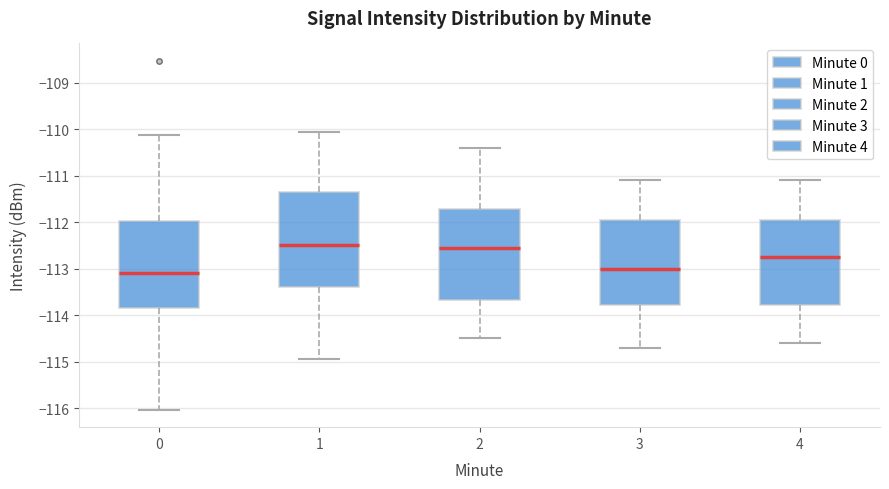

Reading left to right, read every box against the y-axis: the position of its median line, the range the box covers, and the ends of its whiskers. The values are not printed on the chart, so give them approximately, as read against the axis.

0: median -113.1, box -113.8 to -112.0, whiskers -116.0 to -110.1
1: median -112.5, box -113.4 to -111.3, whiskers -114.9 to -110.1
2: median -112.5, box -113.7 to -111.7, whiskers -114.5 to -110.4
3: median -113.0, box -113.8 to -111.9, whiskers -114.7 to -111.1
4: median -112.7, box -113.8 to -111.9, whiskers -114.6 to -111.1